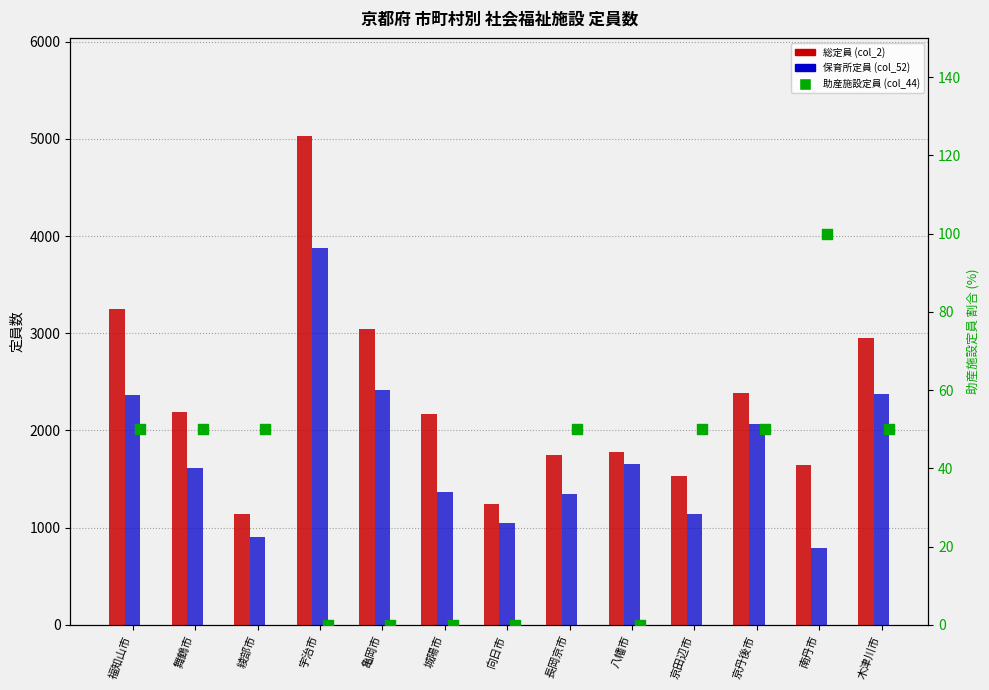

Which series has the largest total across all categories?

総定員 (col_2)